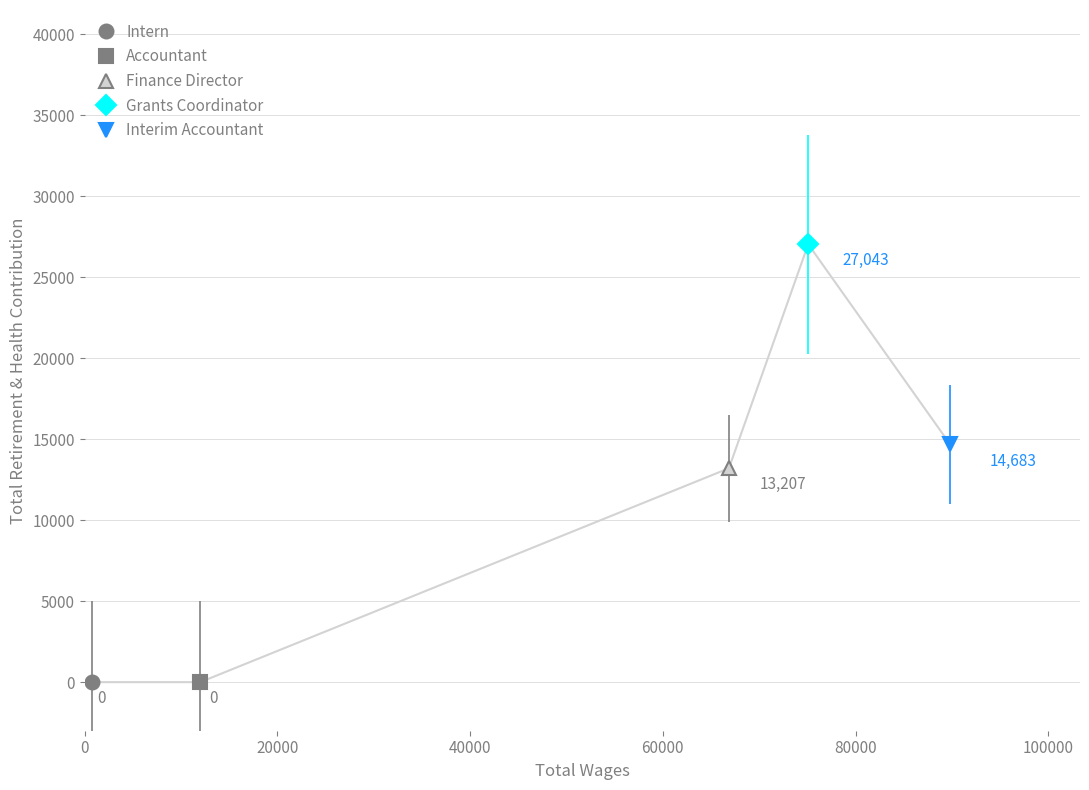

Reading left to right, transcribe all the data shown in this chart.

0	0	13207	27043	14683